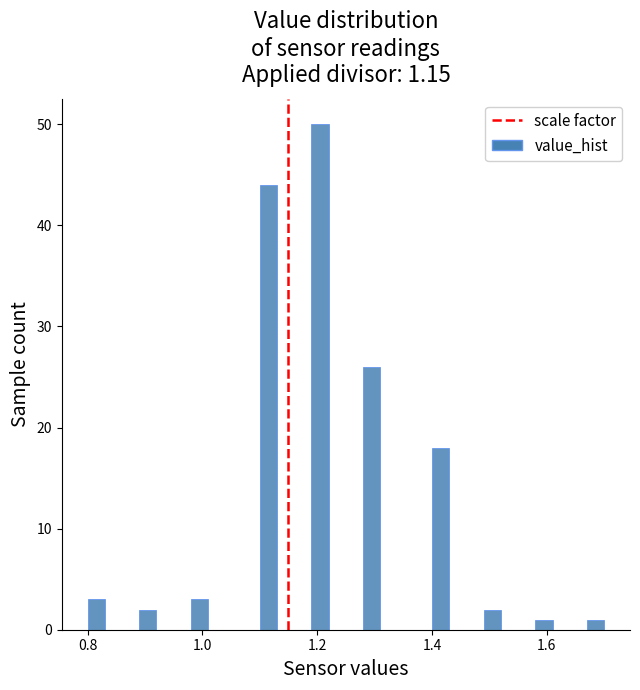

Around what value on the x-axis is the tallest bar? Give the approximate position of its centre, as read against the axis.

1.20